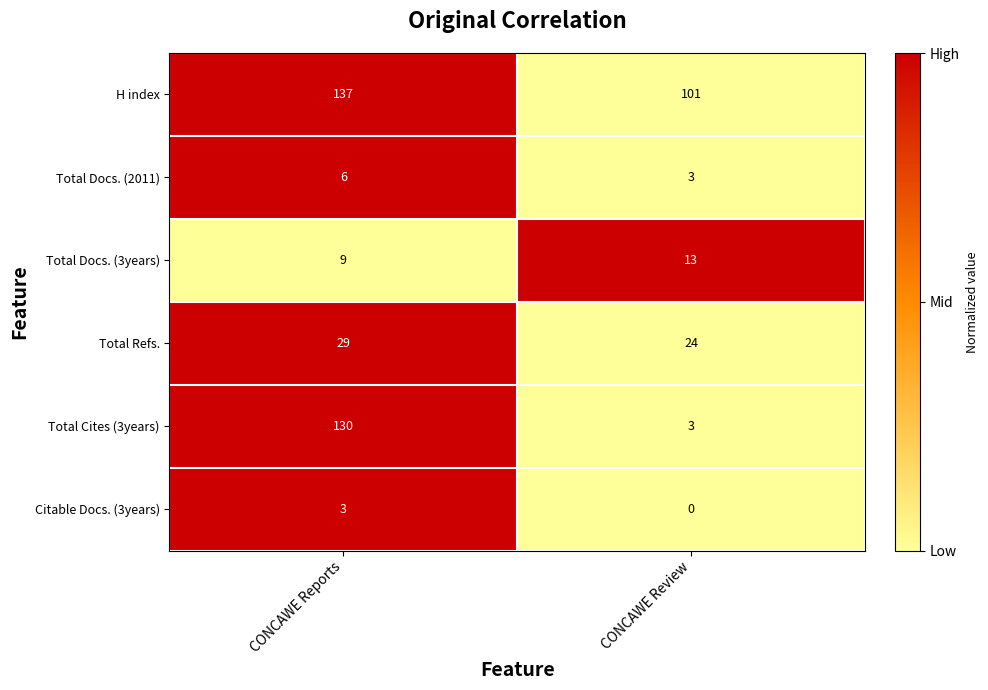

How many series are shown in this chart?

6